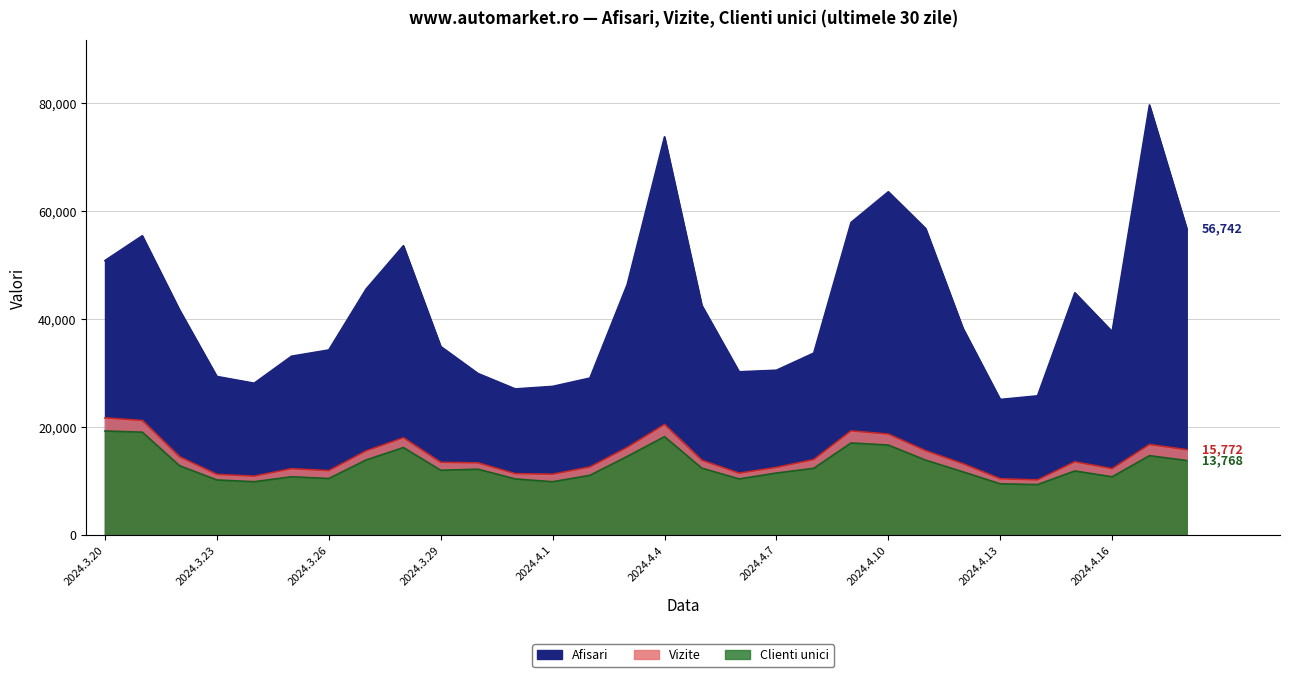

What is the lowest value of the Afisari series?

25083